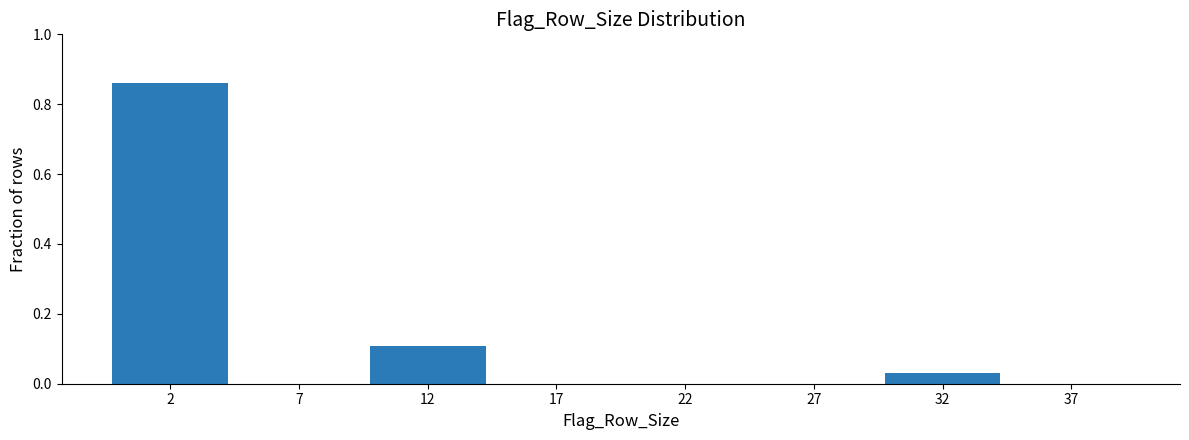

The chart shows a value of 0.1 at 12. True or false?

True